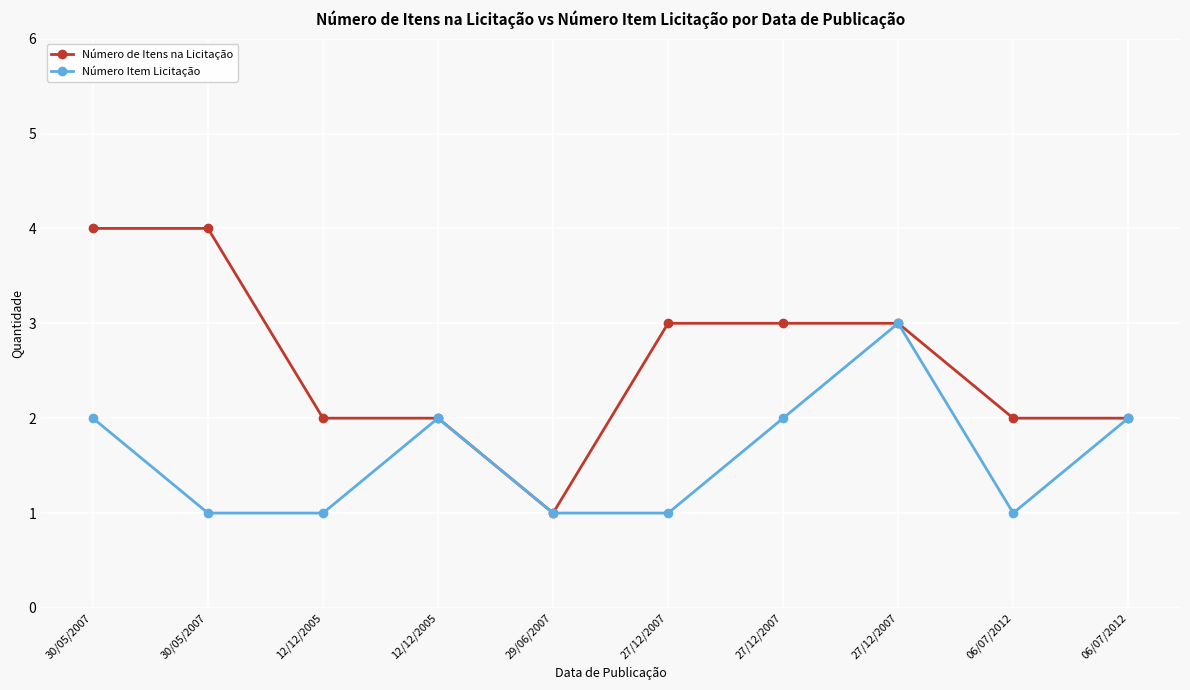

Reading left to right, extract all data points from this chart.

Número de Itens na Licitação: 30/05/2007=4	30/05/2007=4	12/12/2005=2	12/12/2005=2	29/06/2007=1	27/12/2007=3	27/12/2007=3	27/12/2007=3	06/07/2012=2	06/07/2012=2
Número Item Licitação: 30/05/2007=2	30/05/2007=1	12/12/2005=1	12/12/2005=2	29/06/2007=1	27/12/2007=1	27/12/2007=2	27/12/2007=3	06/07/2012=1	06/07/2012=2